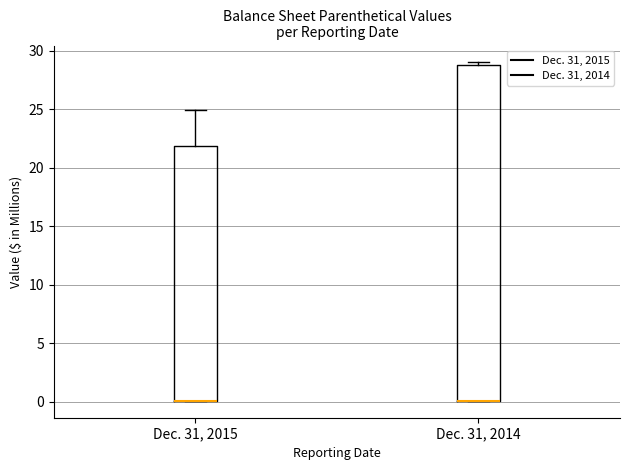

Where is the upper edge of the box for Dec. 31, 2014 on the y-axis? The values are not printed on the chart, so give them approximately, as read against the axis.

29